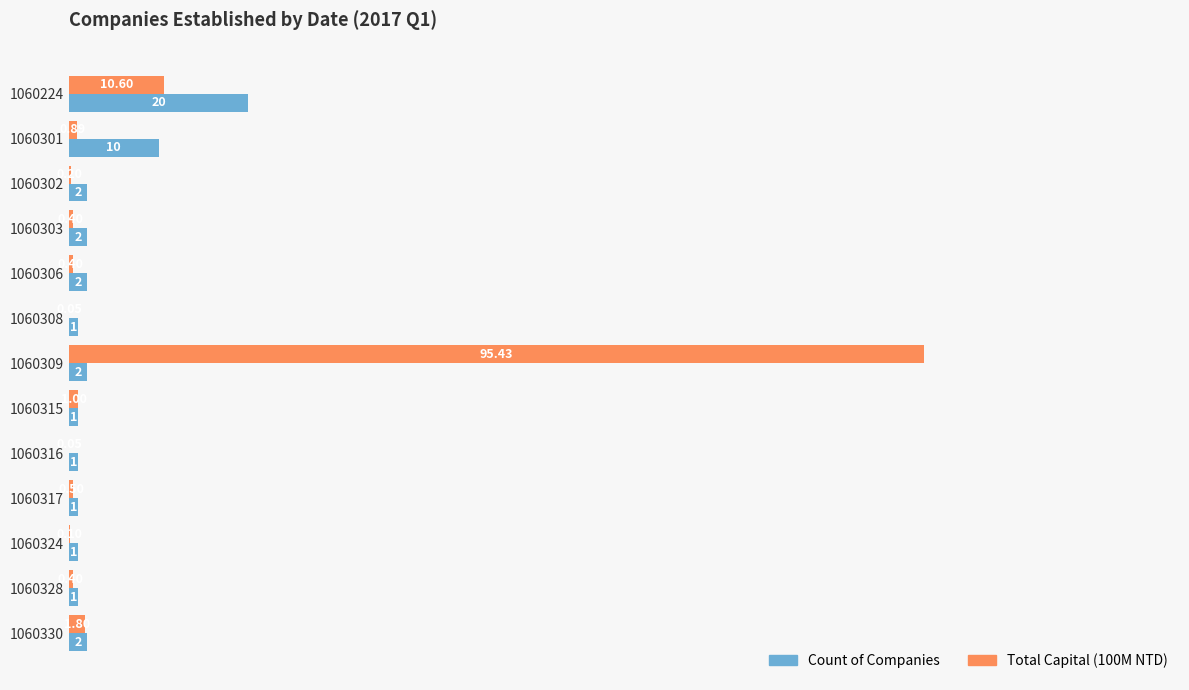

What is the sum of all Count of Companies values?

46.0